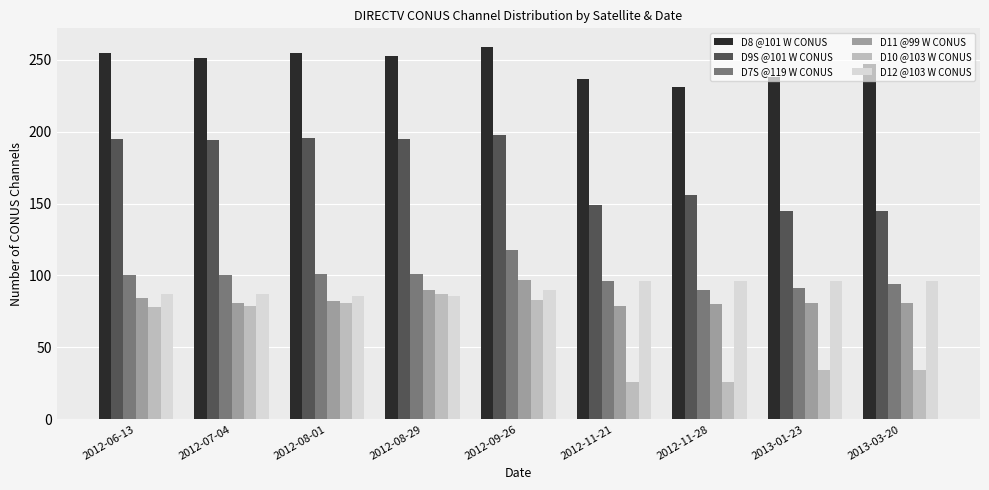

What is the minimum value shown in the chart?

26